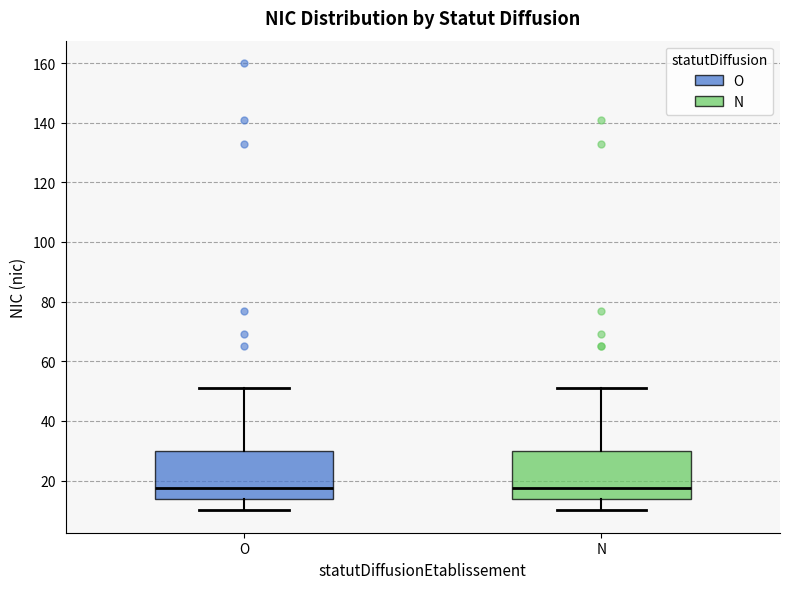

Reading left to right, read every box against the y-axis: the position of its median line, the range the box covers, and the ends of its whiskers. The values are not printed on the chart, so give them approximately, as read against the axis.

O: median 18, box 14 to 30, whiskers 10 to 52
N: median 18, box 14 to 30, whiskers 10 to 52